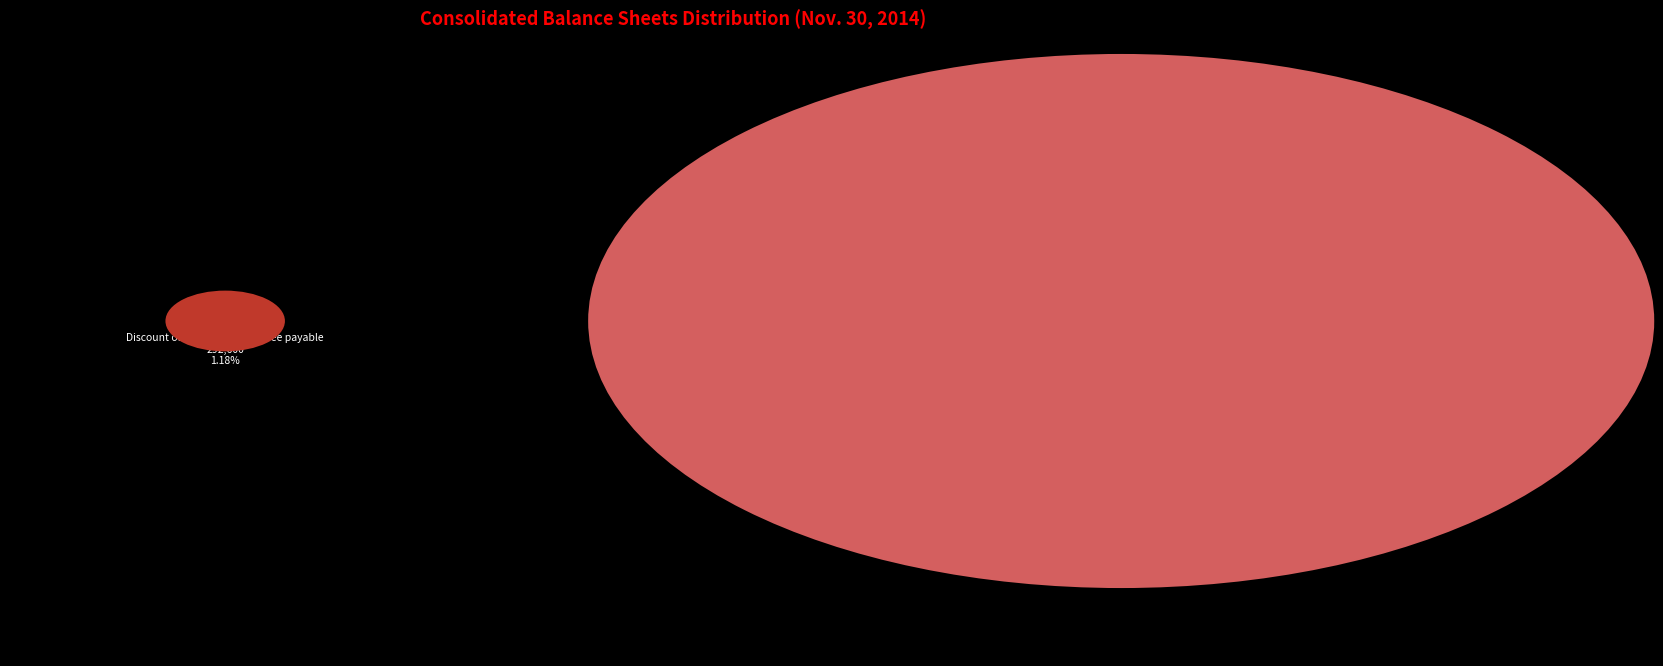

Which category has the smallest portion of the pie?

Discount of tap participation fee payable